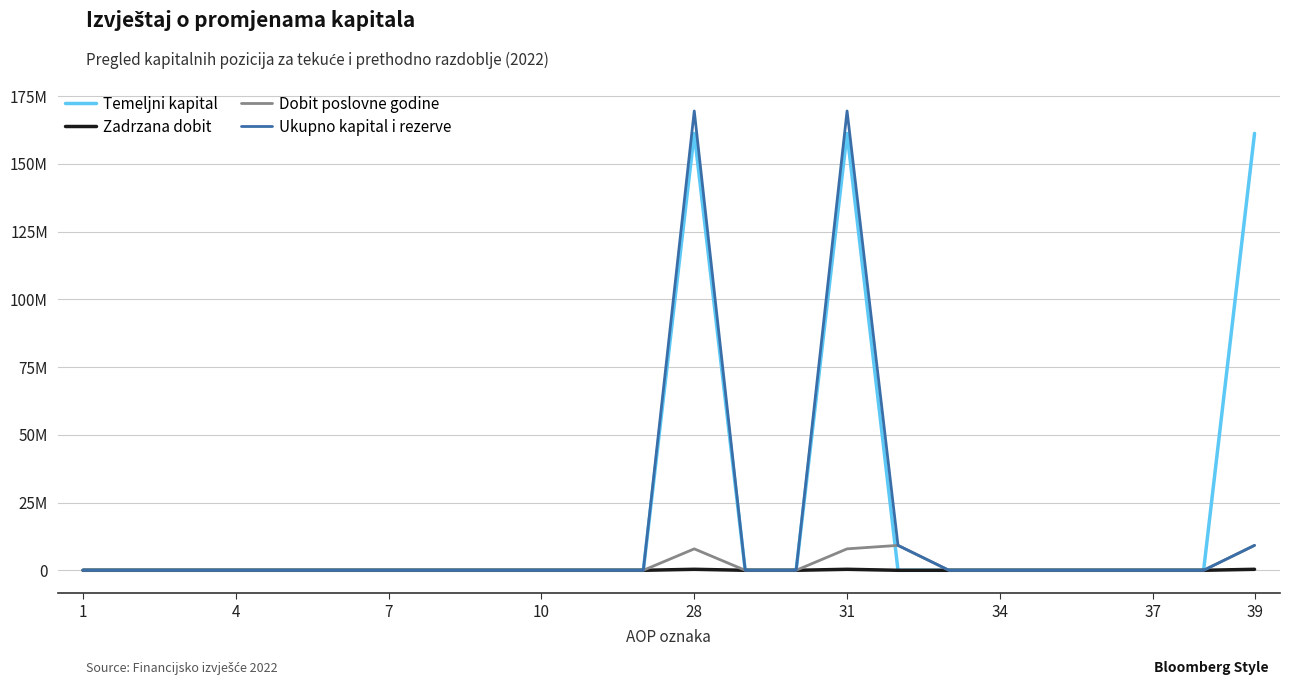

At how many categories does at least one series exceed 88728882?

3